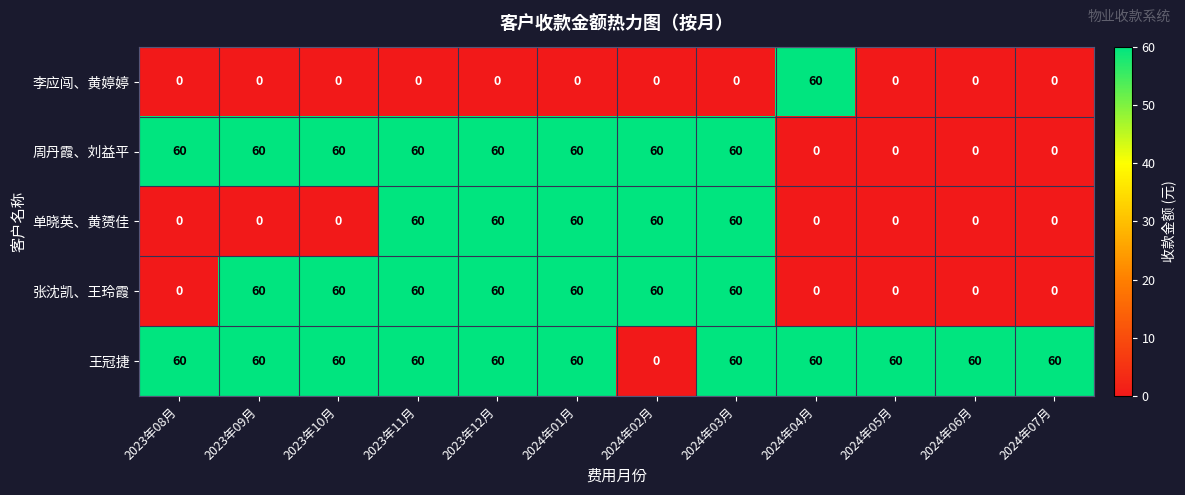

What is the difference between the highest and lowest values at 2024年04月?

60